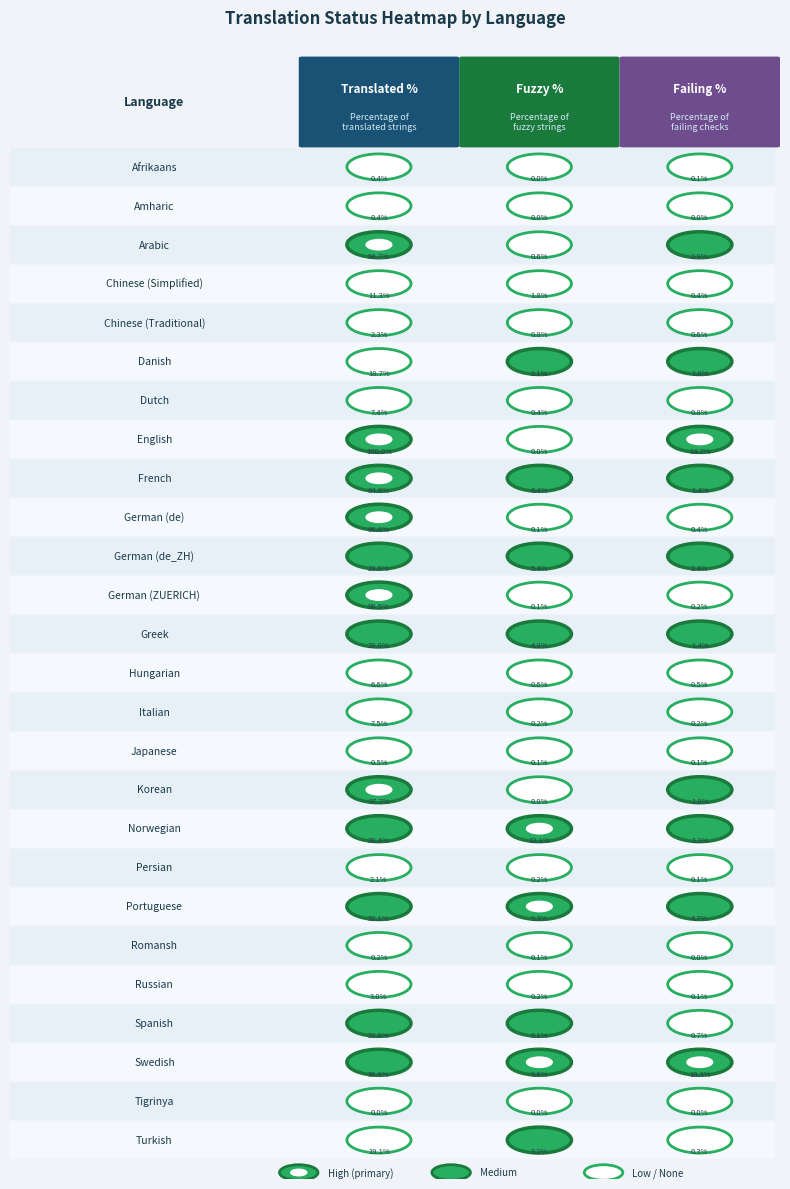

Rank the series at Hungarian from lowest to highest value.

failing_percent, fuzzy_percent, translated_percent